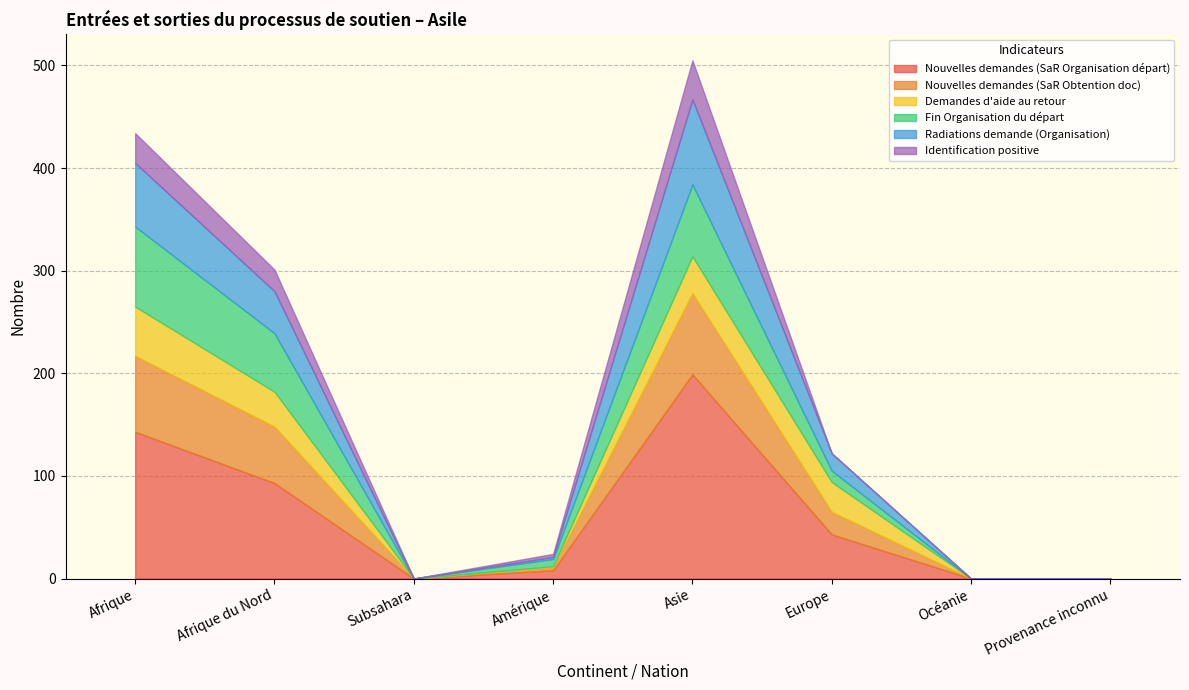

True or false: Nouvelles demandes (SaR Organisation départ) and Nouvelles demandes (SaR Obtention doc) intersect in this chart.

False